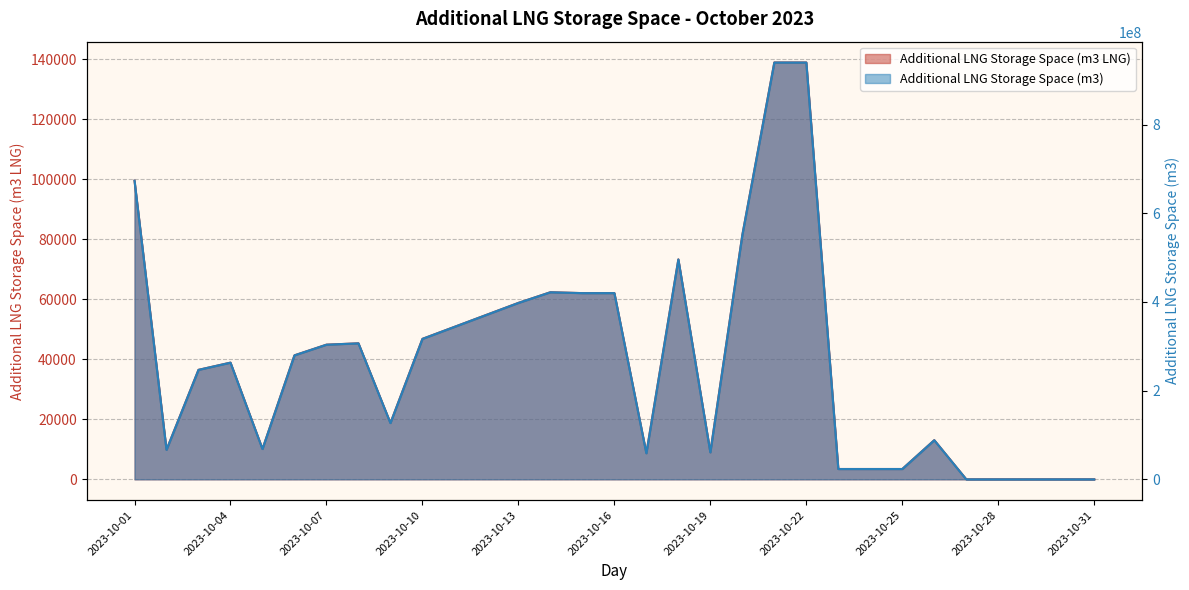

Which category has the highest value in the Additional LNG Storage Space (m3 LNG) series?

2023-10-21